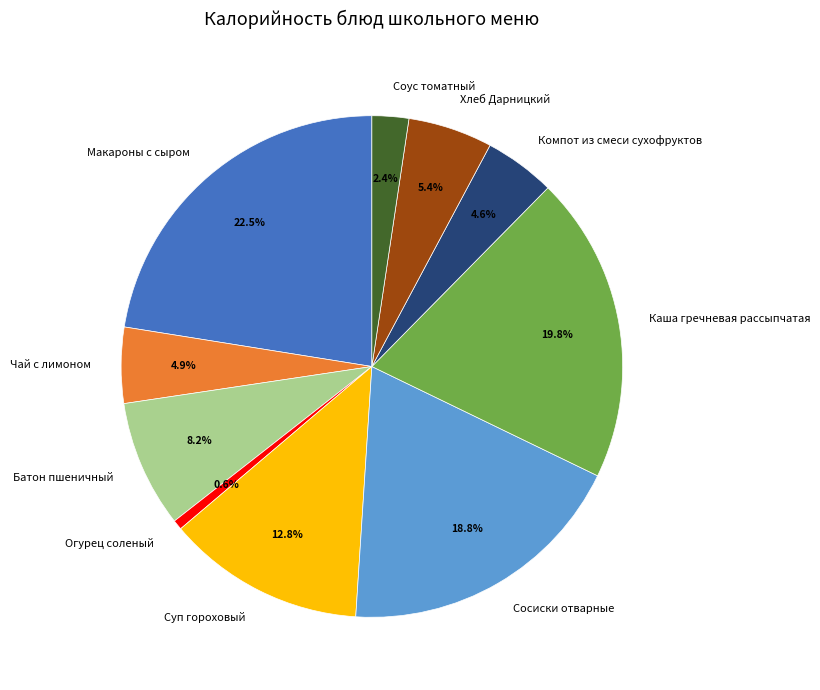

What percentage is NOT represented by Сосиски отварные?

81.2%